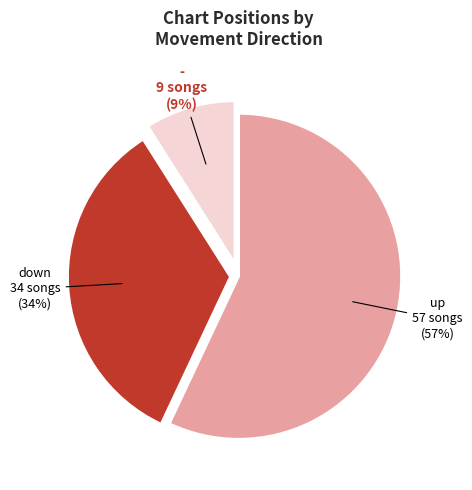

To the nearest percent, what is the average slice percentage?

33%